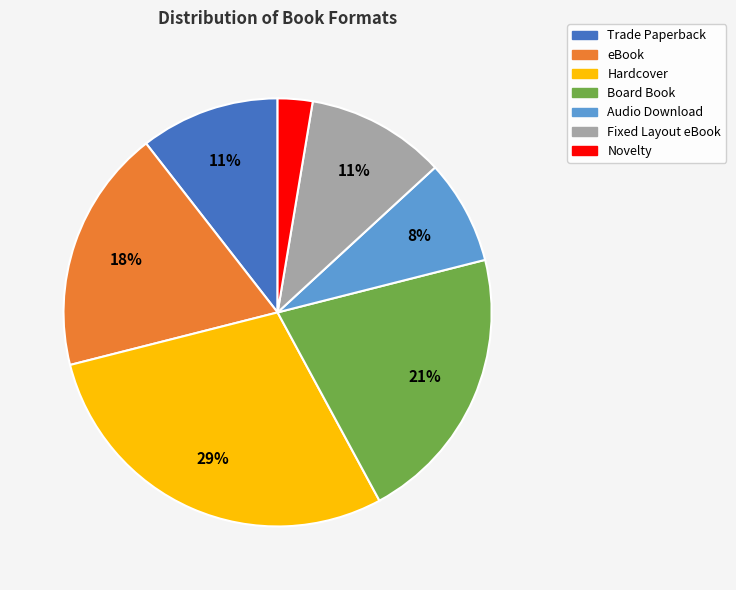

What percentage is the eBook slice, to the nearest percent?

18%